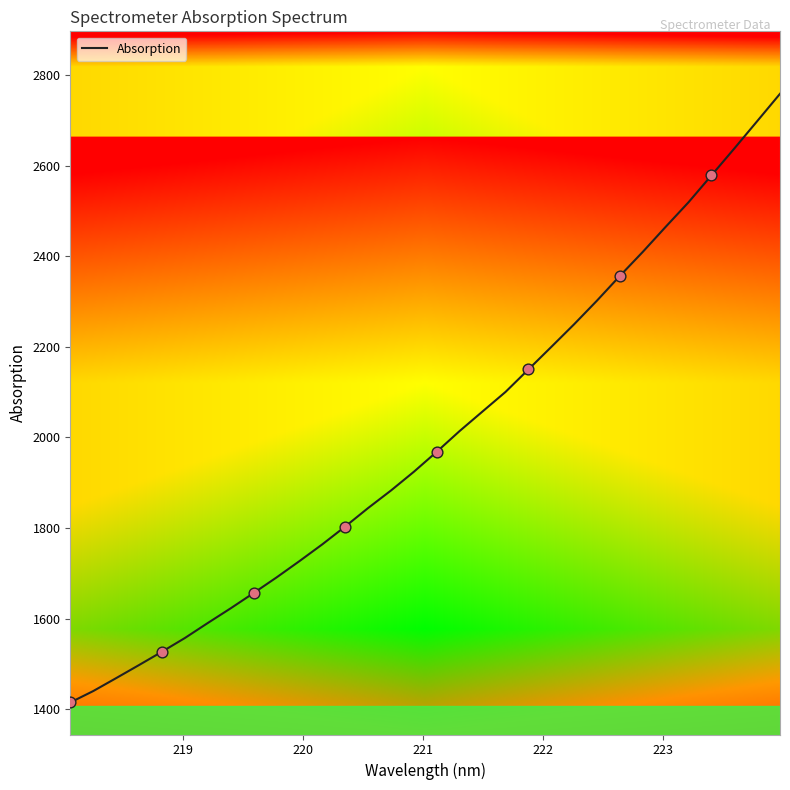

What is the difference between the maximum and minimum values?

1344.0